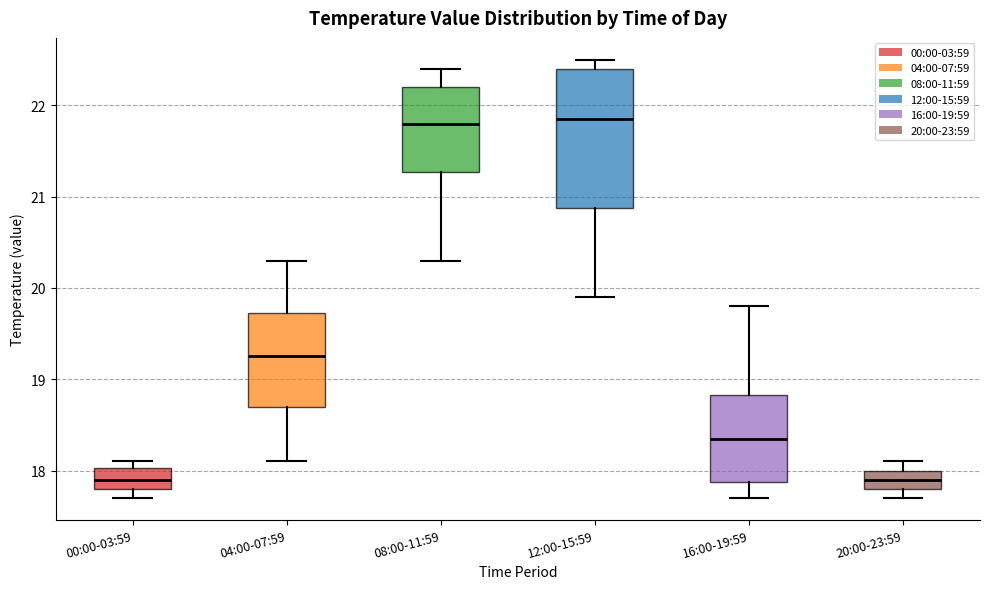

Where does the median line of the box for 08:00-11:59 sit on the y-axis? The values are not printed on the chart, so give them approximately, as read against the axis.

21.8